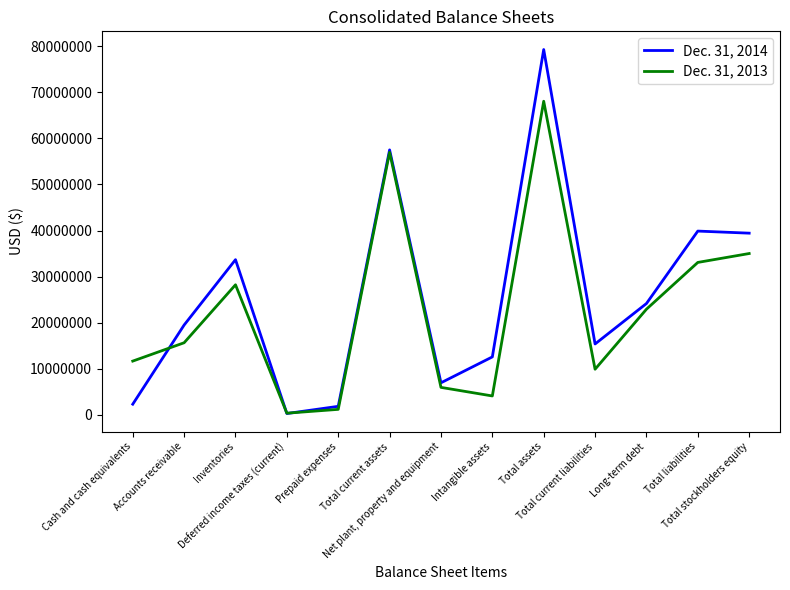

How many values in the Dec. 31, 2014 series are below 19477128?

6